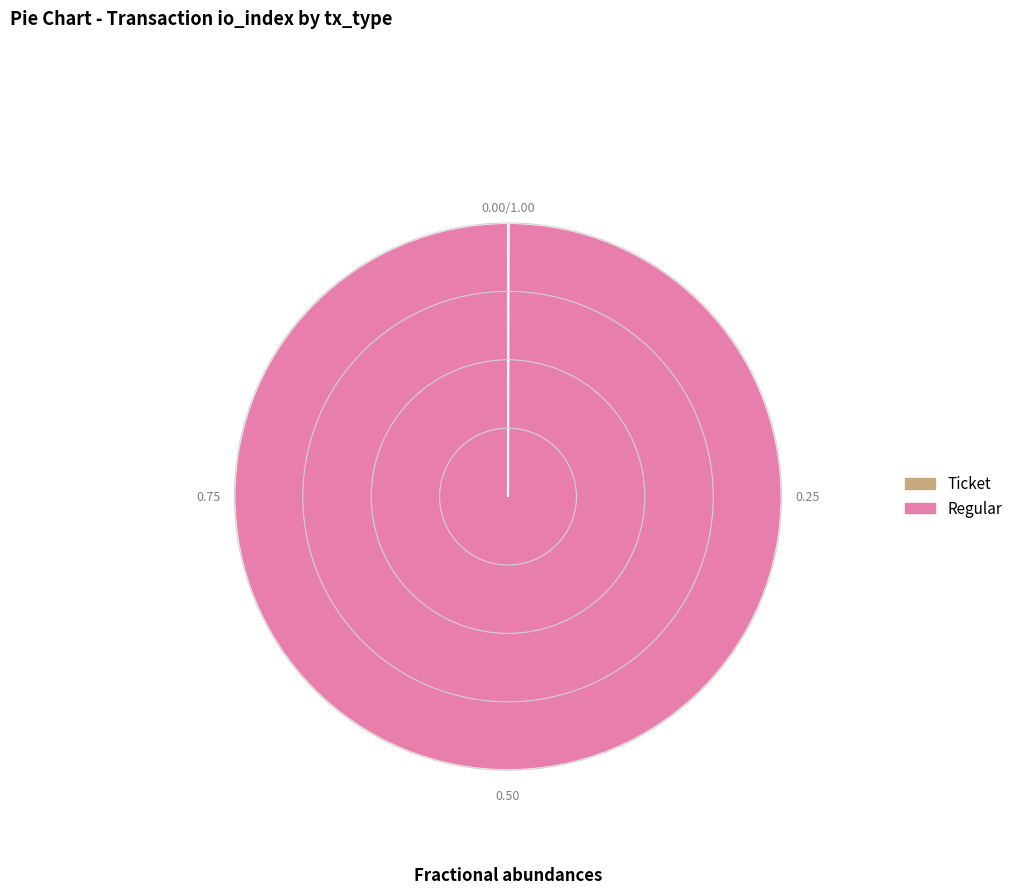

What is the largest slice in the pie chart?

Regular